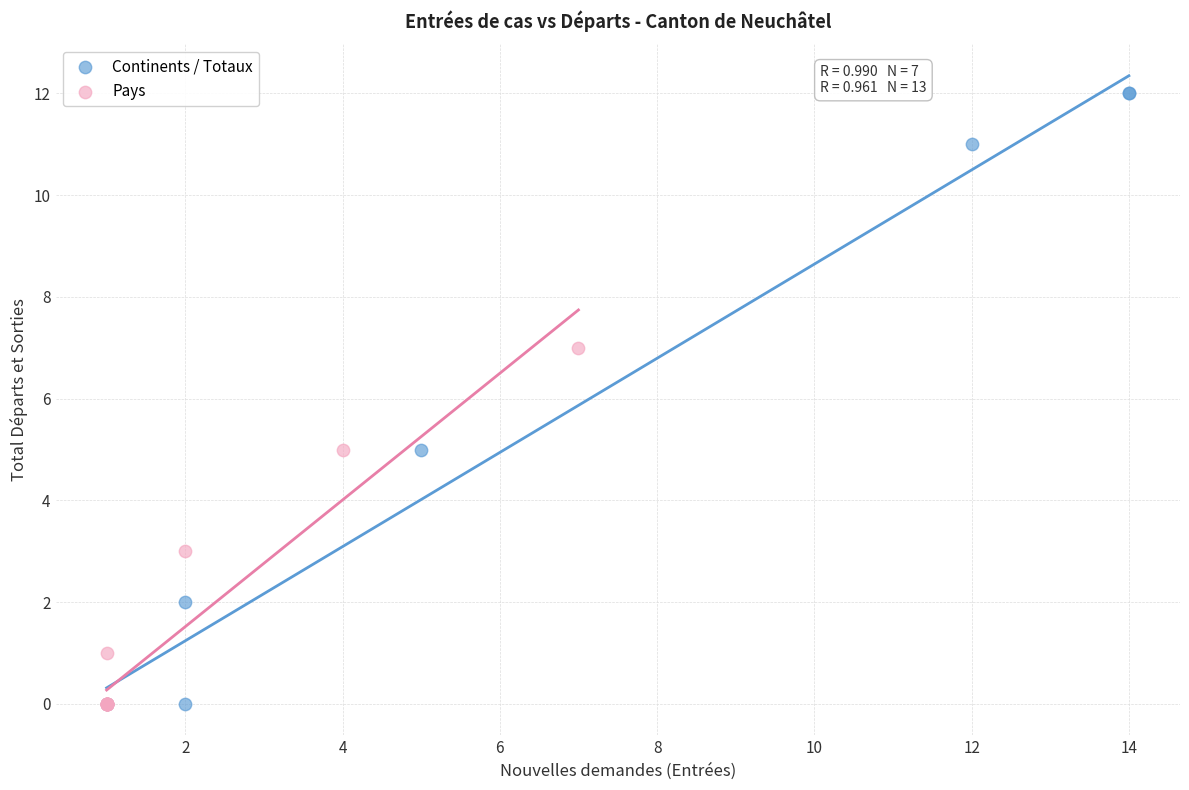

Which series contains the highest Y value?

Continents / Totaux